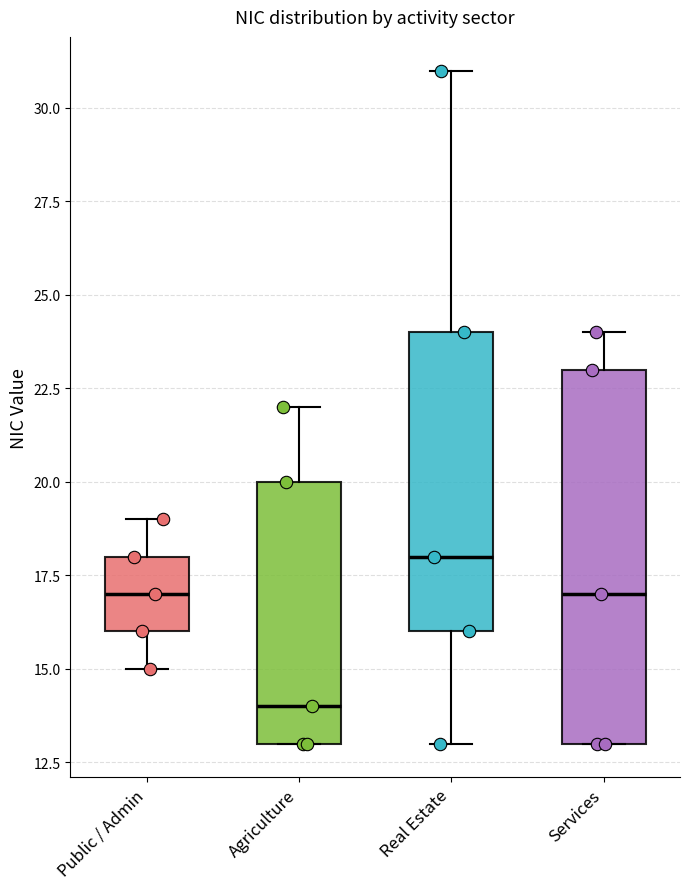

Reading left to right, read every box against the y-axis: the position of its median line, the range the box covers, and the ends of its whiskers. The values are not printed on the chart, so give them approximately, as read against the axis.

Public / Admin: median 17, box 16 to 18, whiskers 15 to 19
Agriculture: median 14, box 13 to 20, whiskers 13 to 22
Real Estate: median 18, box 16 to 24, whiskers 13 to 31
Services: median 17, box 13 to 23, whiskers 13 to 24